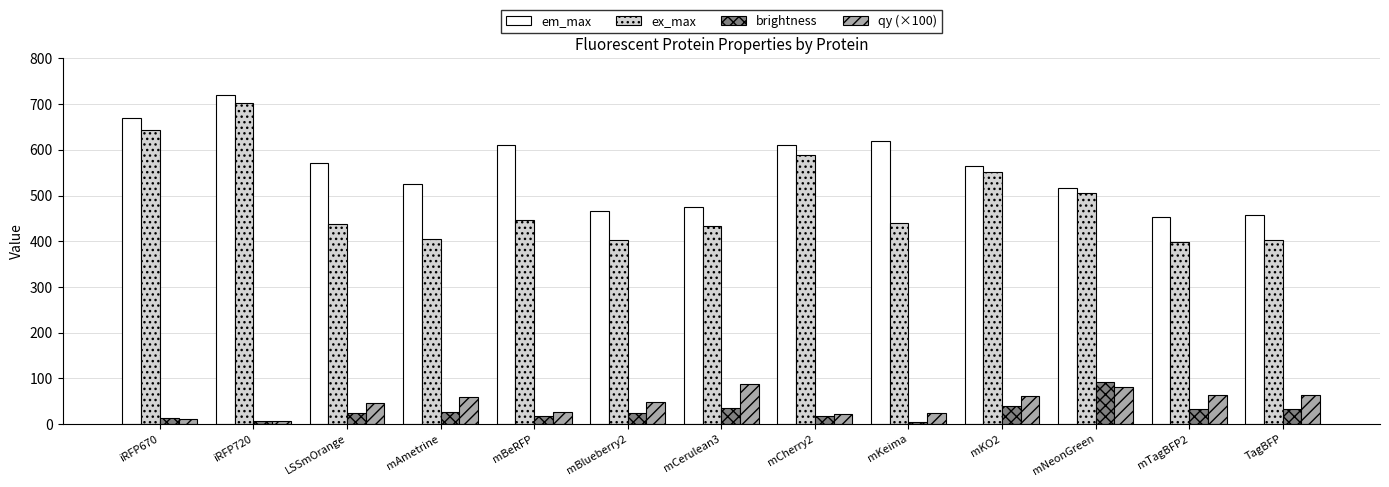

What is the label of the 1st bar from the left?

iRFP670